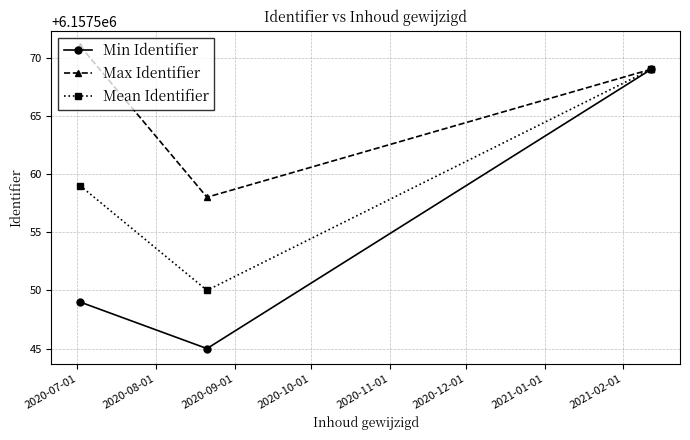

What is the minimum value shown in the chart?

6157545